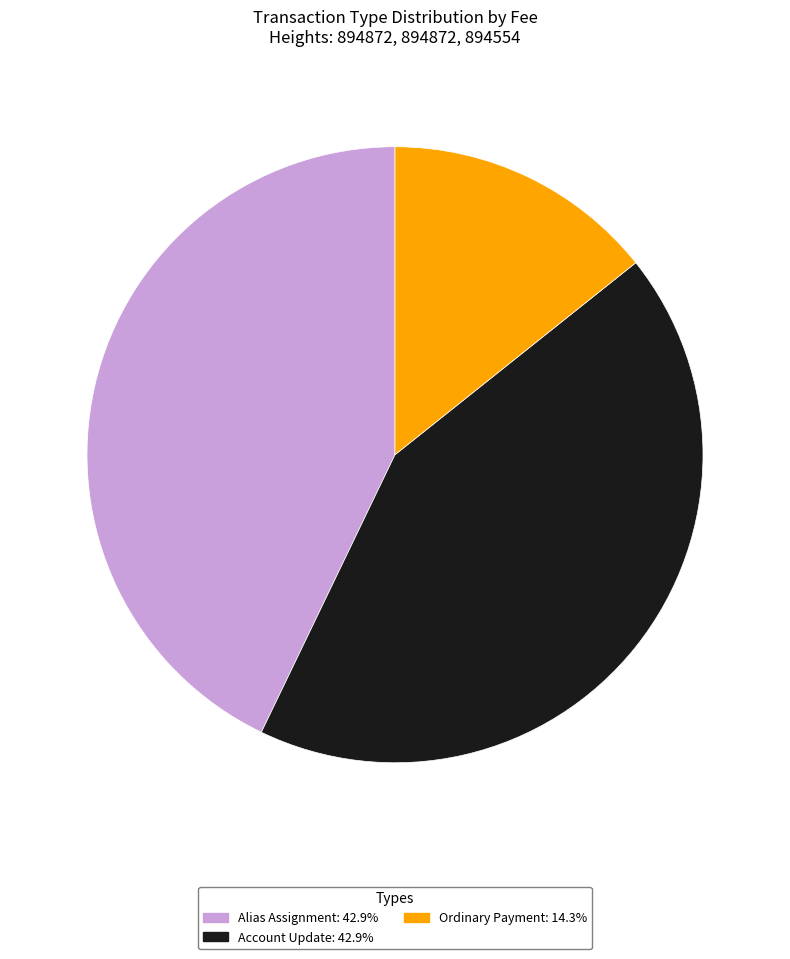

Is there a majority slice in this chart?

No